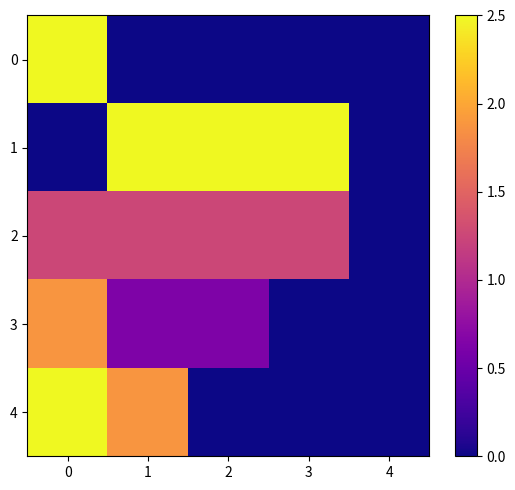

At 2, list the series in order from smallest to largest.

0, 4, 3, 2, 1